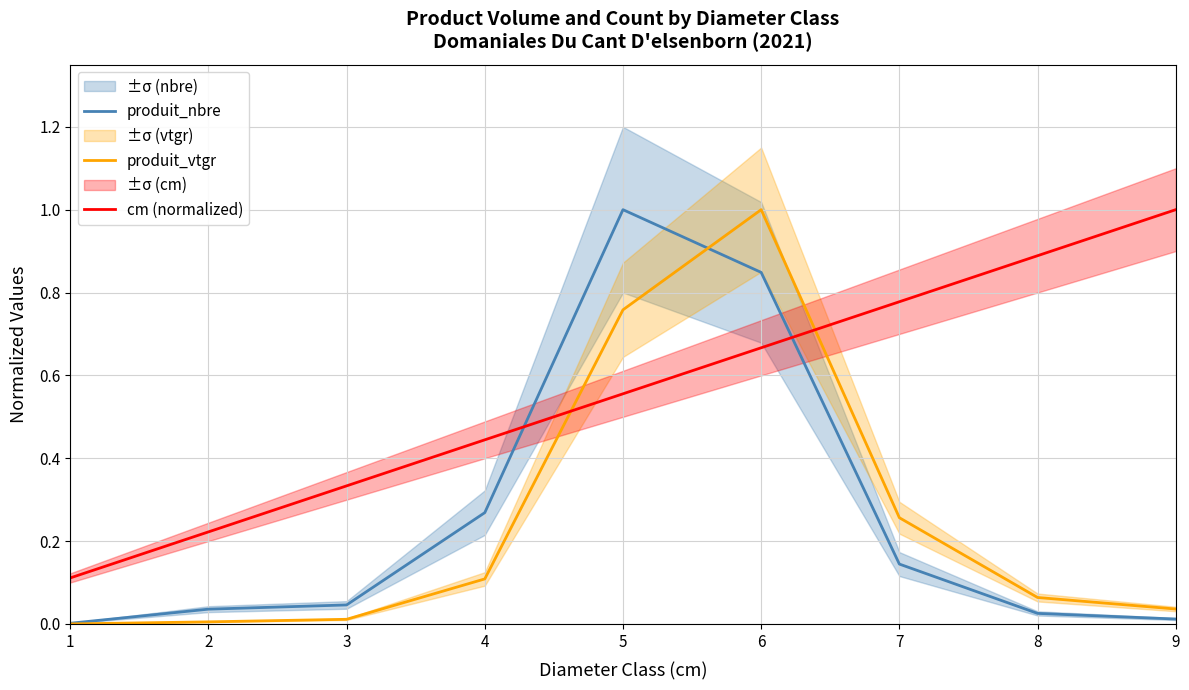

Reading left to right, what are all the values shown in this chart?

produit_nbre: 0.0	0.0	0.0	0.3	1.0	0.8	0.1	0.0	0.0
produit_vtgr: 0.0	0.0	0.0	0.1	0.8	1.0	0.3	0.1	0.0
cm (normalized): 0.1	0.2	0.3	0.4	0.6	0.7	0.8	0.9	1.0